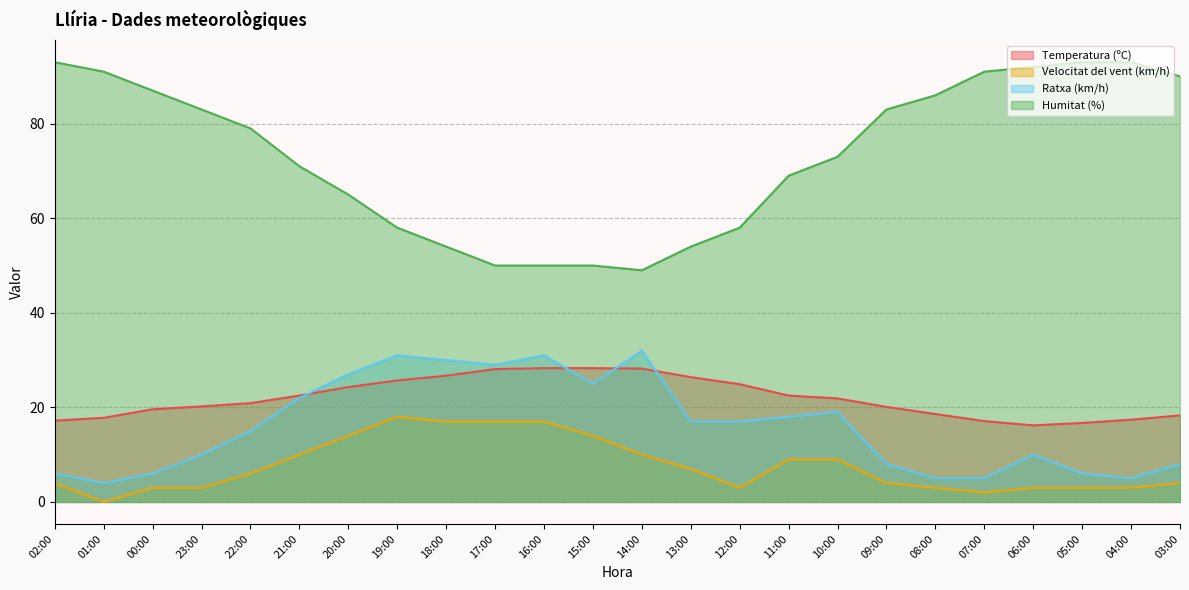

What is the total value across all series at 20:00?

130.3